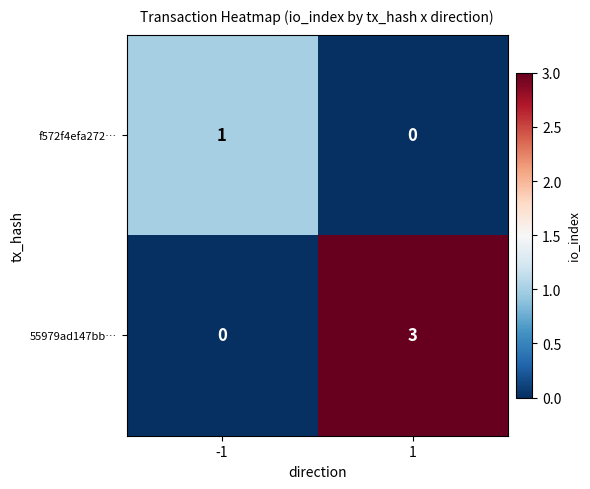

What is the total value across all series at 1?

3